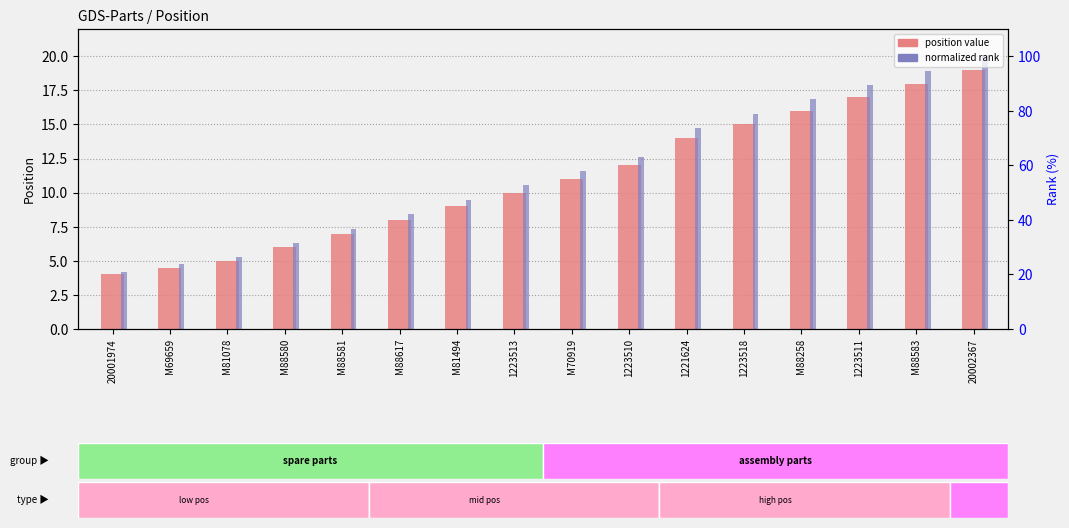

Rank the series by their maximum value, from highest to lowest.

Normalized rank, Position